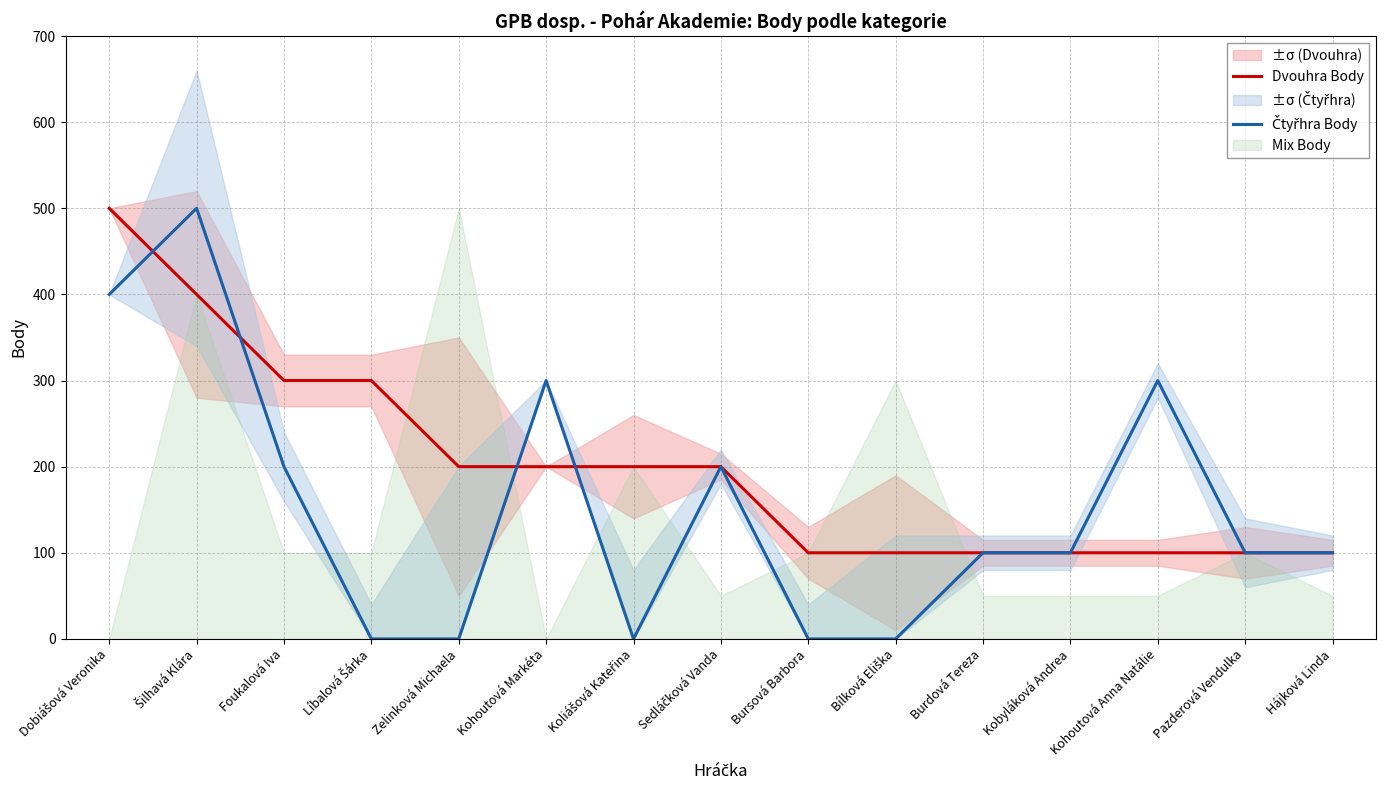

After their last crossing, which series has the higher values: Čtyřhra Body or Dvouhra Body?

Dvouhra Body